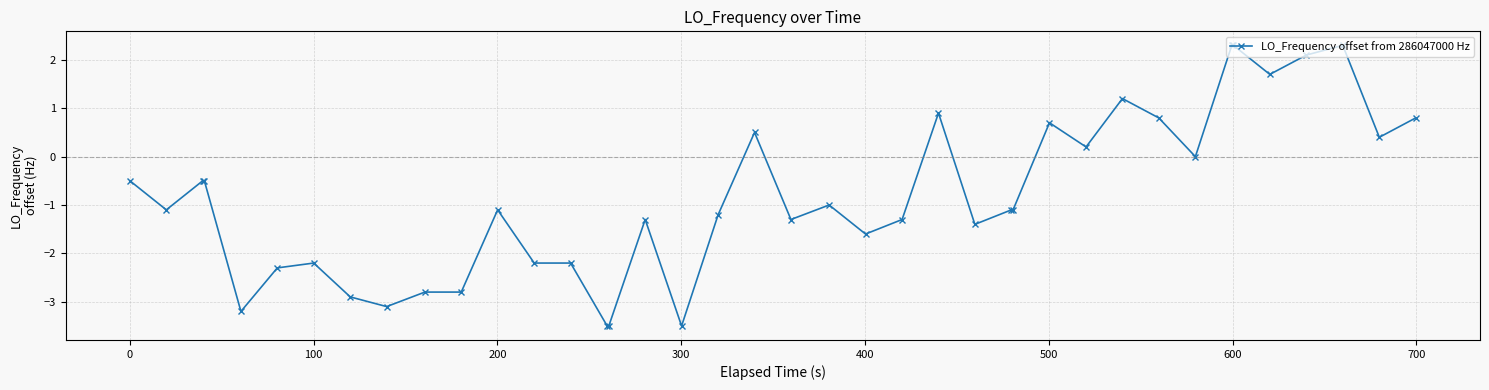

True or false: the data has more than 2 interior local peaks.

True